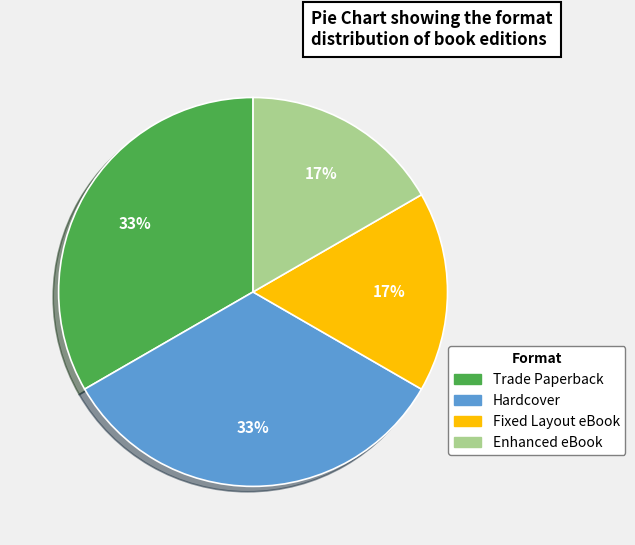

True or false: Enhanced eBook accounts for 17% of the total.

True